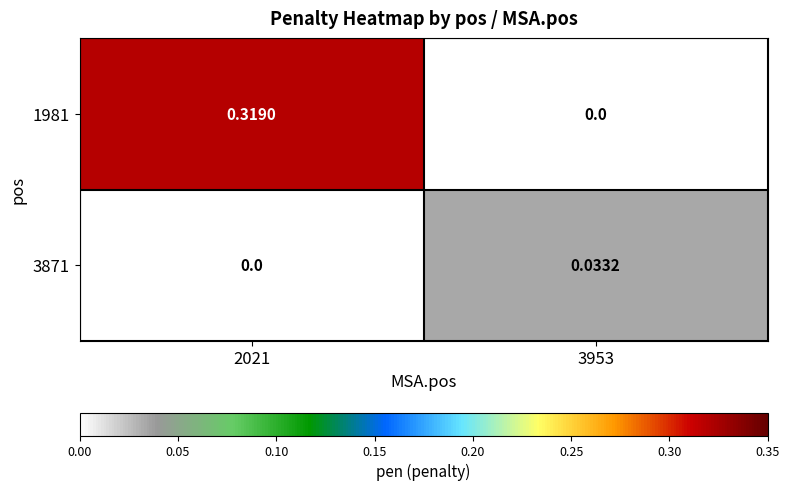

Which series changed the most between 2021 and 3953?

1981